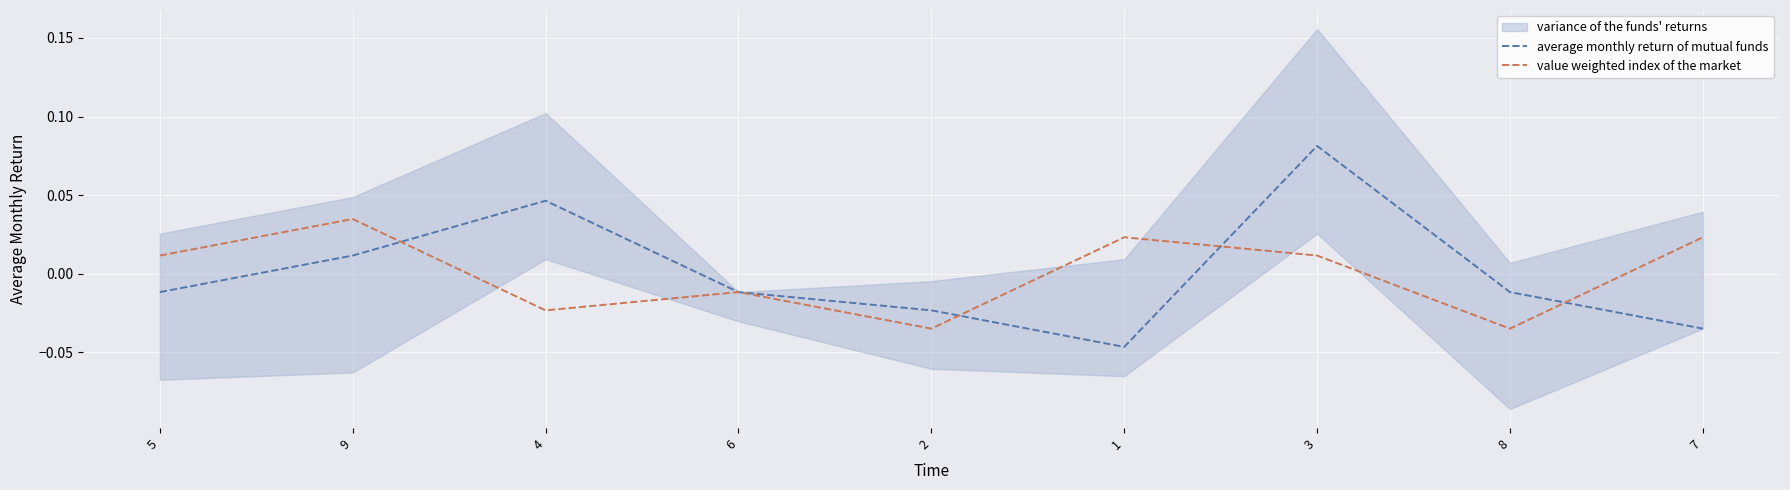

How many values in average monthly return of mutual funds are above zero?

3